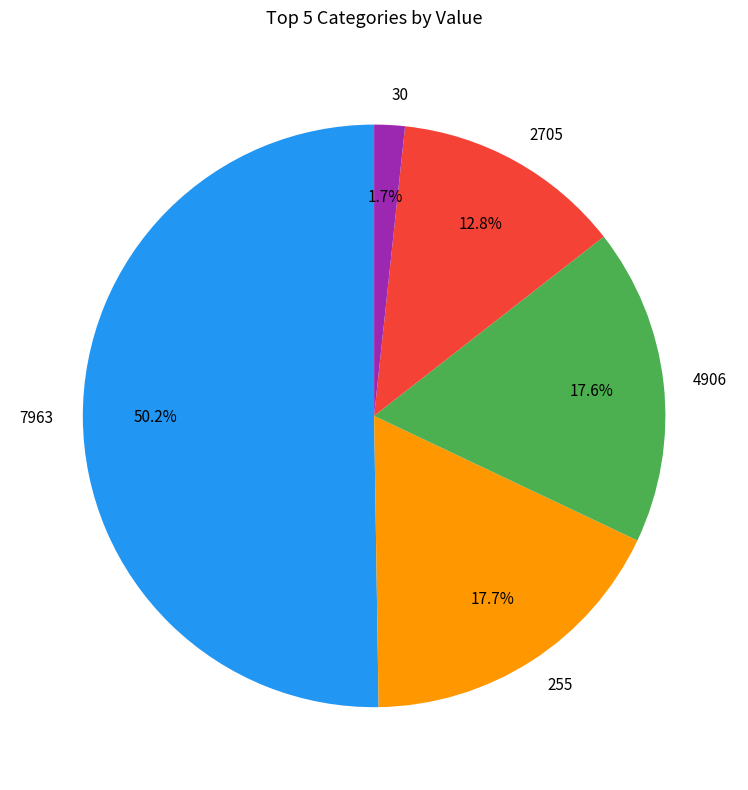

What is the ratio of the value at 4906 to the value at 255?

1.0